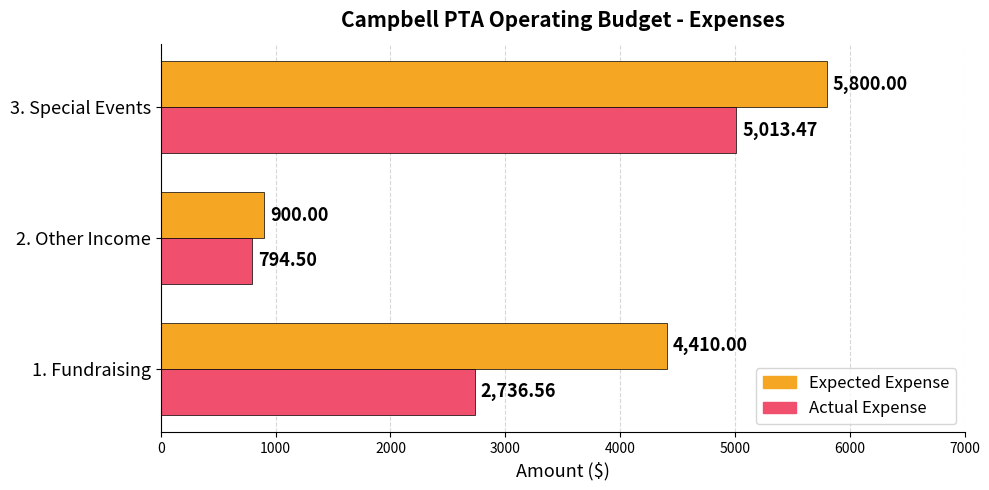

What is the total value across all series at 2. Other Income?

1694.5